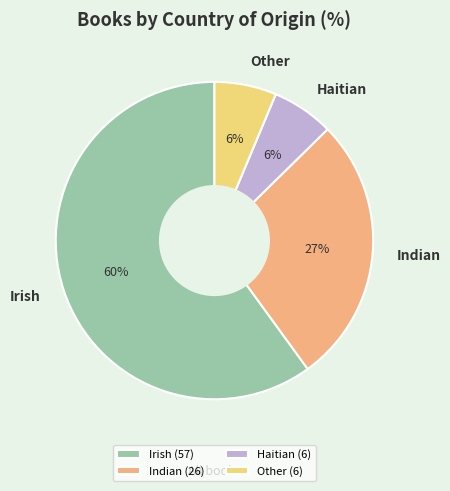

Is there any slice that represents more than half of the pie?

Yes